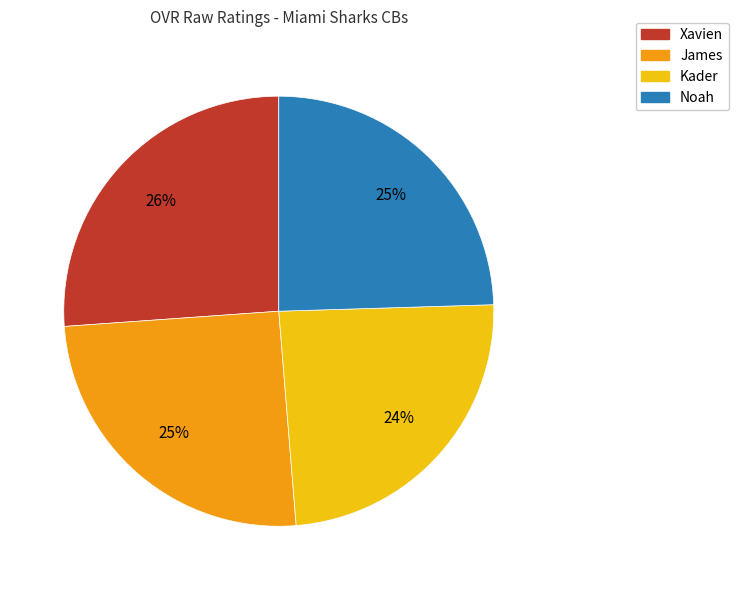

Combined, do Xavien and Noah account for over 50%?

Yes